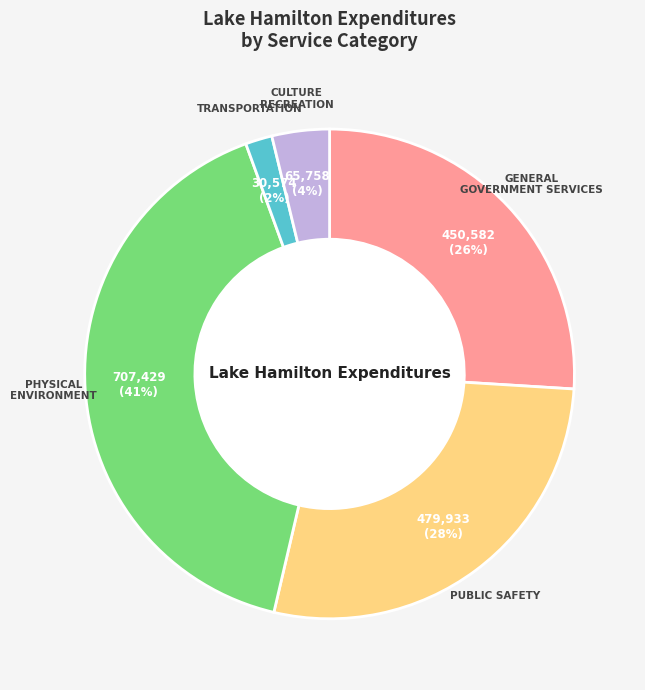

Count the number of slices in the pie.

5